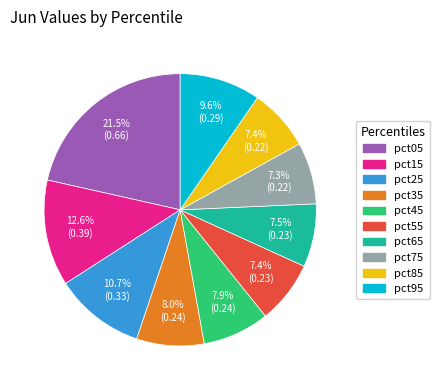

How many segments does this pie chart have?

10